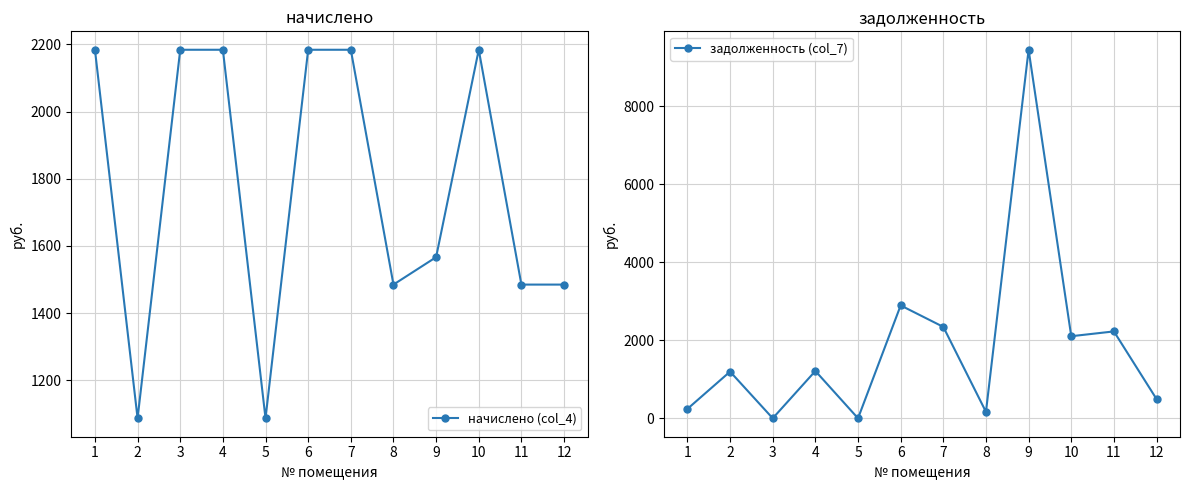

List the labels in order of начислено (col_4) value, smallest first.

2, 5, 8, 11, 12, 9, 1, 3, 4, 6, 7, 10